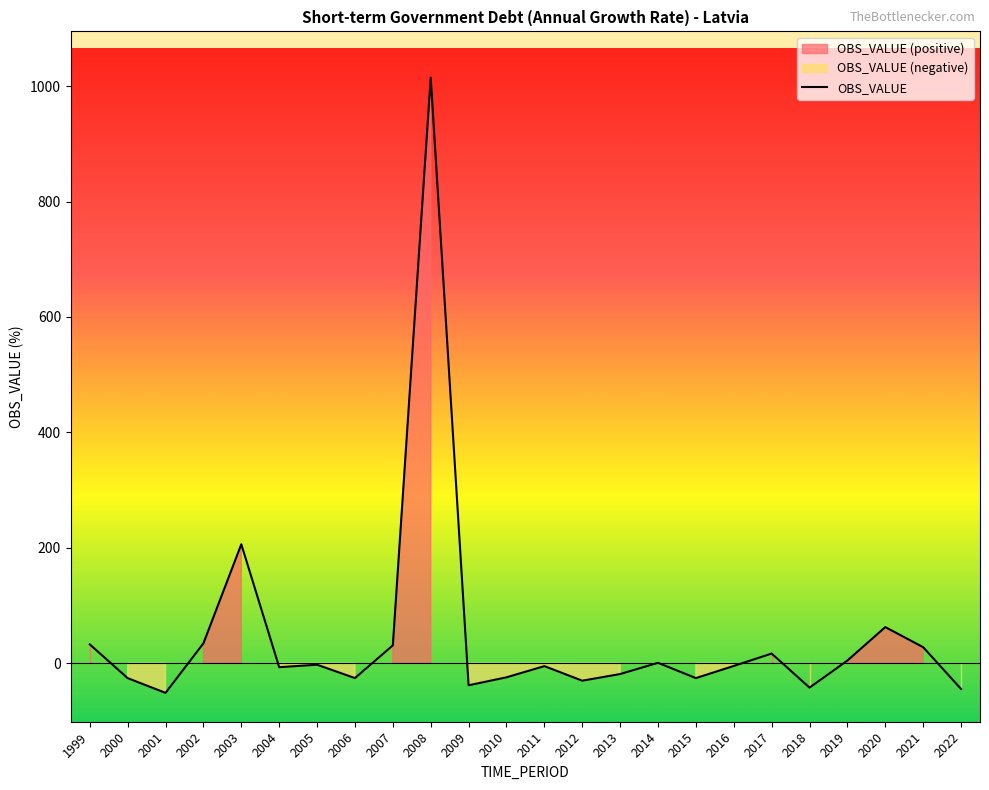

The chart shows a value of -30.4 at 2012. True or false?

True